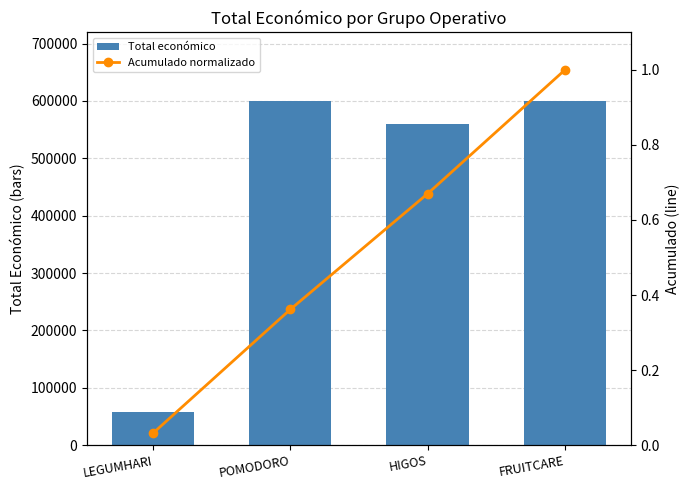

What is the greatest value displayed?

599636.0